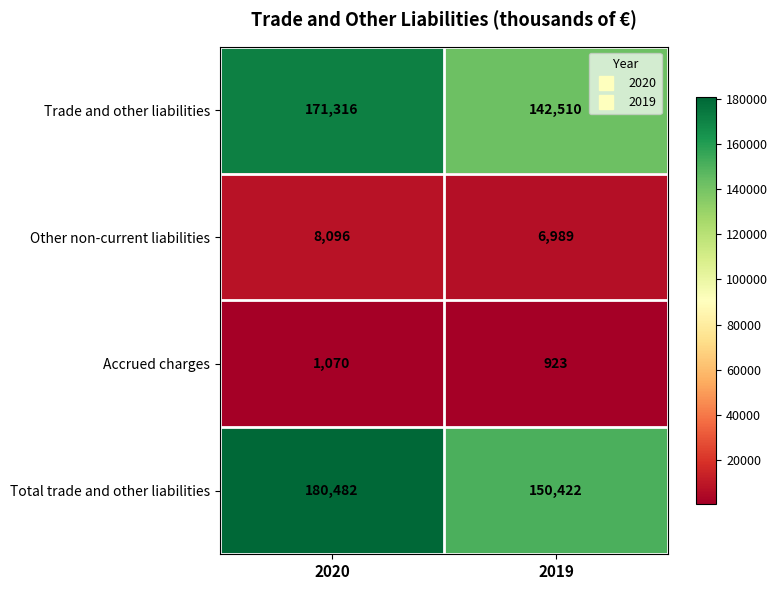

Reading left to right, what are all the values shown in this chart?

Trade and other liabilities: 2020=171316	2019=142510
Other non-current liabilities: 2020=8096	2019=6989
Accrued charges: 2020=1070	2019=923
Total trade and other liabilities: 2020=180482	2019=150422